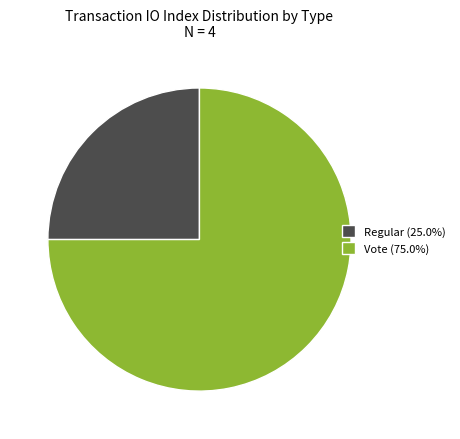

How many slices are in this pie chart?

2